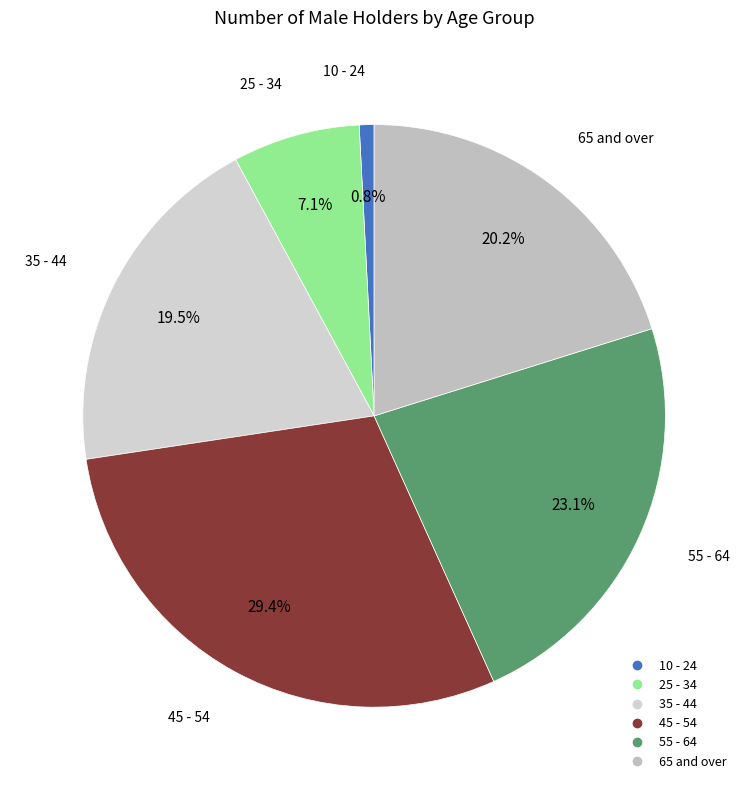

Count the number of slices in the pie.

6